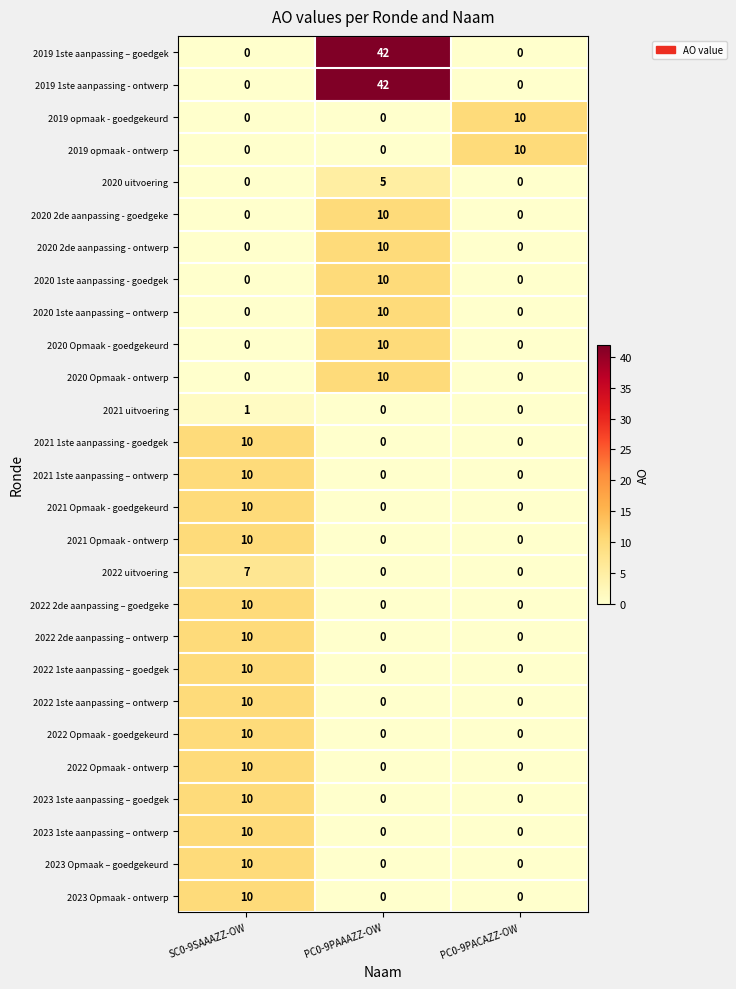

What is the difference between the maximum and second lowest values in the 2020 1ste aanpassing – ontwerp series?

10